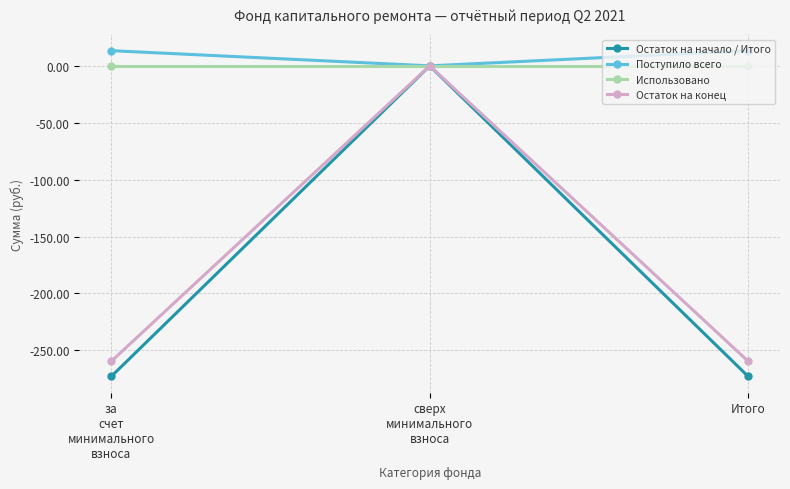

How many data points does each series have?

3